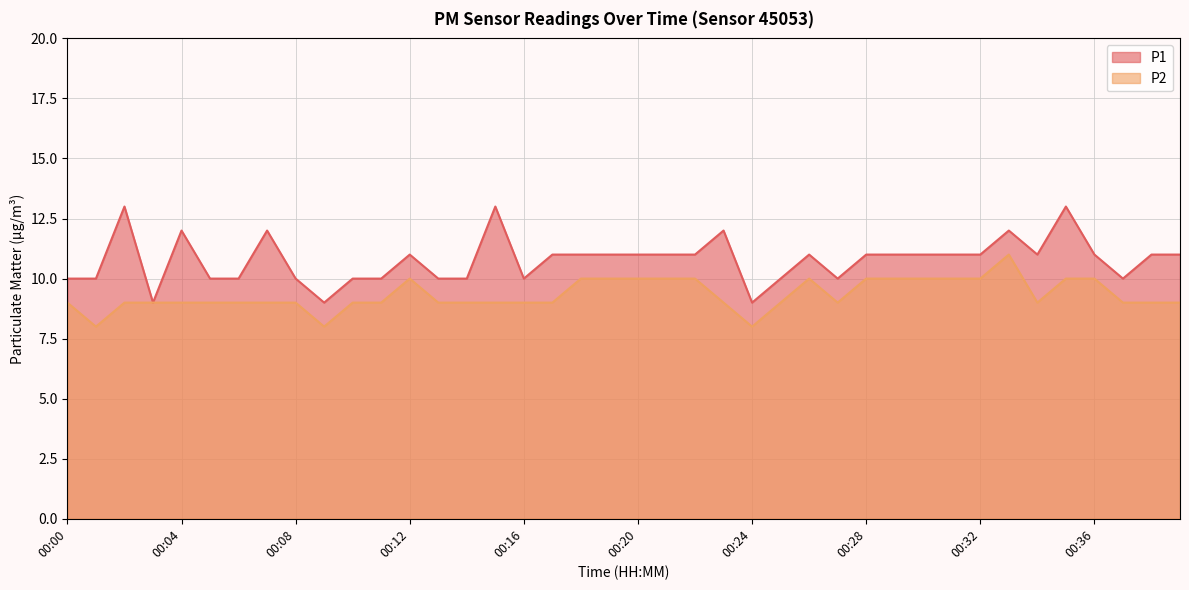

Where is the first local minimum for P2?

00:01